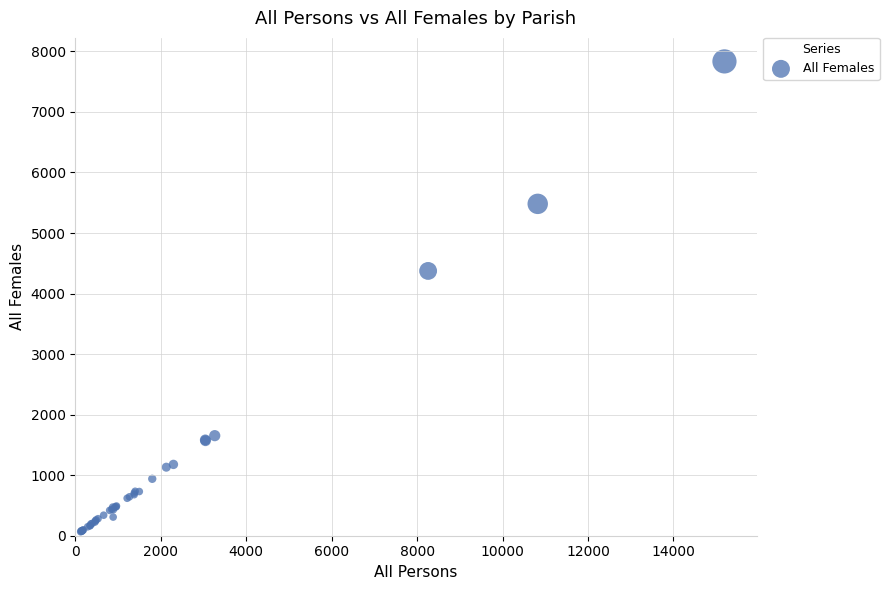

What Y value in the scatter plot is closest to 3950?

4374